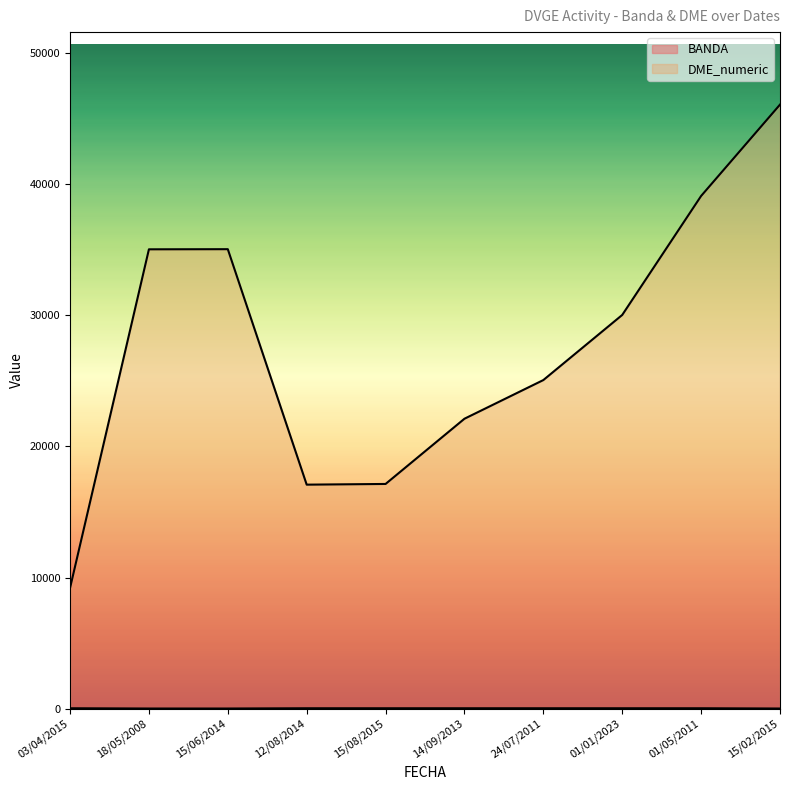

Is it true that DME_numeric equals 25052 at 24/07/2011?

True